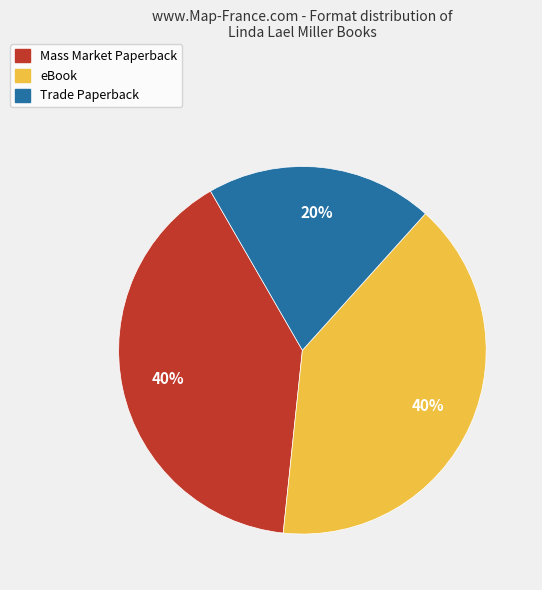

The Mass Market Paperback slice represents 30% of the pie. True or false?

False